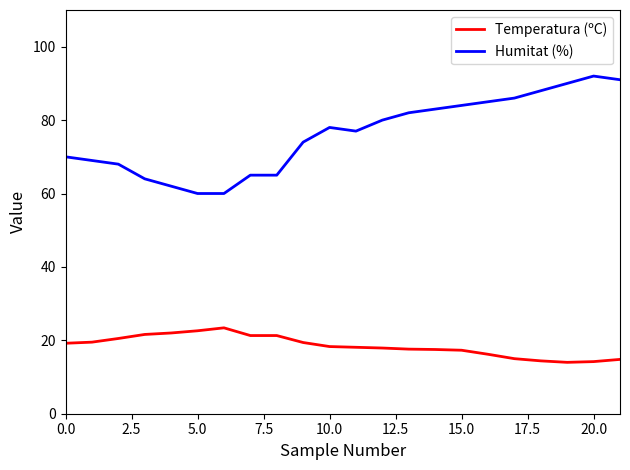

How many distinct data groups are displayed?

2